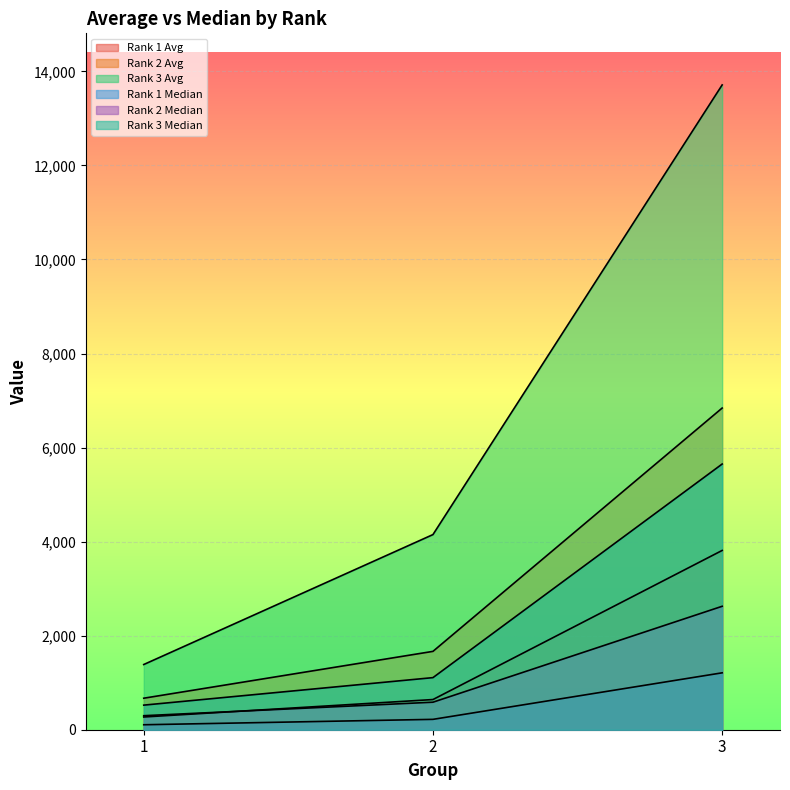

Read the Rank 2 Median value at 2.

585.2